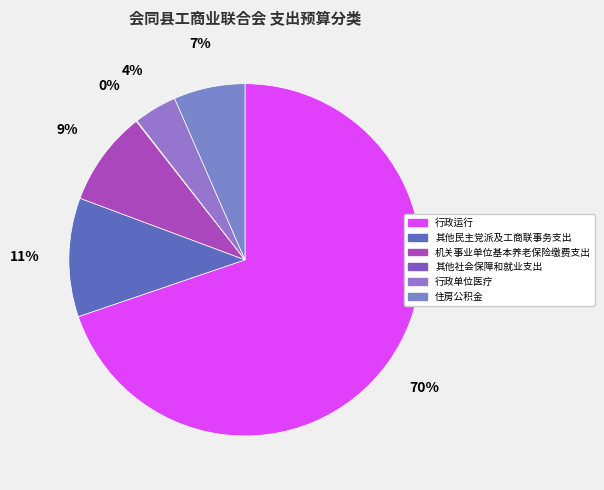

How many slices are in this pie chart?

6